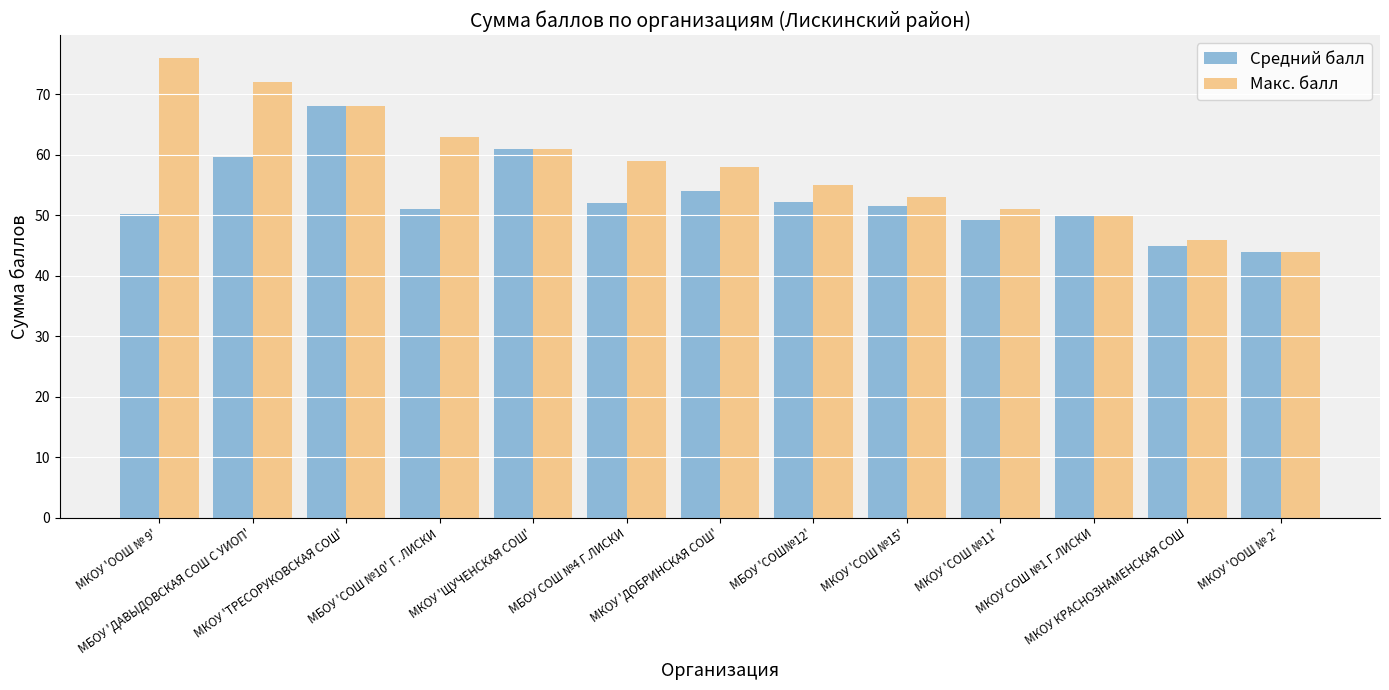

Rank the categories by Макс. балл value from lowest to highest.

МКОУ 'ООШ № 2', МКОУ КРАСНОЗНАМЕНСКАЯ СОШ, МКОУ СОШ №1 Г.ЛИСКИ, МКОУ 'СОШ №11', МКОУ 'СОШ №15', МБОУ 'СОШ№12', МКОУ 'ДОБРИНСКАЯ СОШ', МБОУ СОШ №4 Г.ЛИСКИ, МКОУ 'ЩУЧЕНСКАЯ СОШ', МБОУ 'СОШ №10' Г. ЛИСКИ, МКОУ 'ТРЕСОРУКОВСКАЯ СОШ', МБОУ 'ДАВЫДОВСКАЯ СОШ С УИОП', МКОУ 'ООШ № 9'